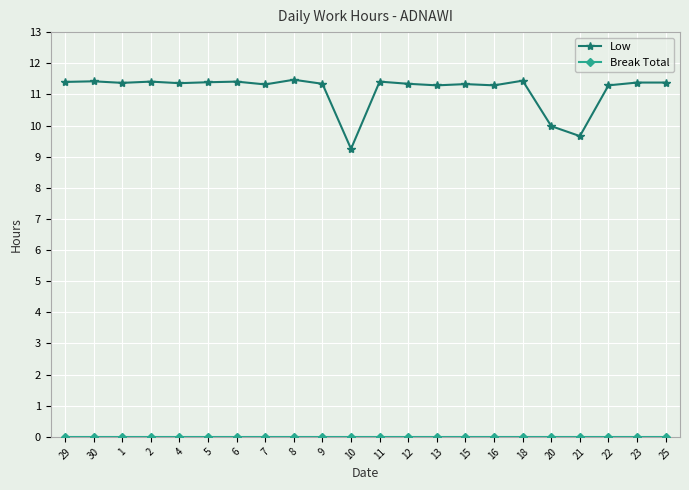

What is the value of the Low point at the 20th from the left?

11.3